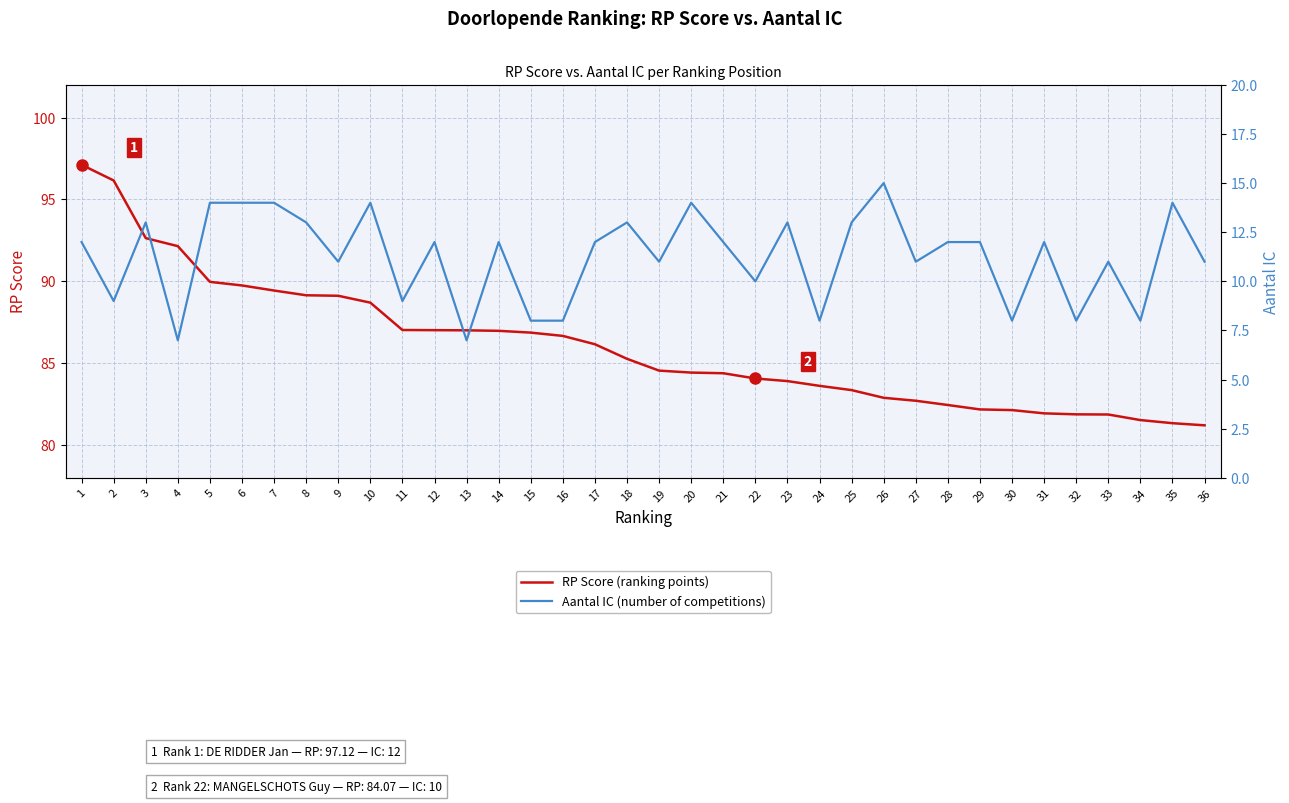

True or false: Aantal IC (number of competitions) and RP Score (ranking points) cross at least once.

False